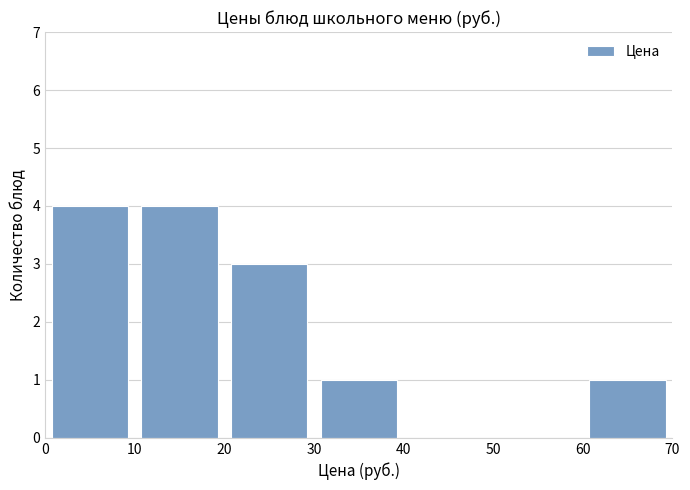

Reading left to right, list every bar in this chart as the range it spans on the x-axis followed by its height. The values are not printed on the chart, so give them approximately, as read against the axis.

0 to 10: 4
10 to 20: 4
20 to 30: 3
30 to 40: 1
40 to 50: 0
50 to 60: 0
60 to 70: 1